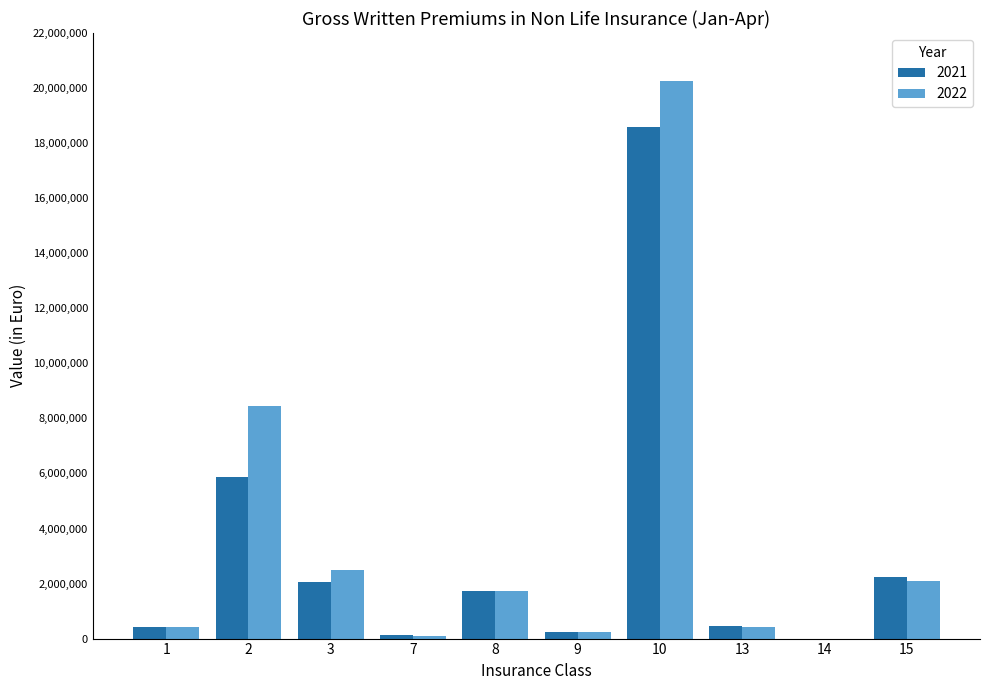

Is it true that 2022 equals 2830135.5 at 8?

False